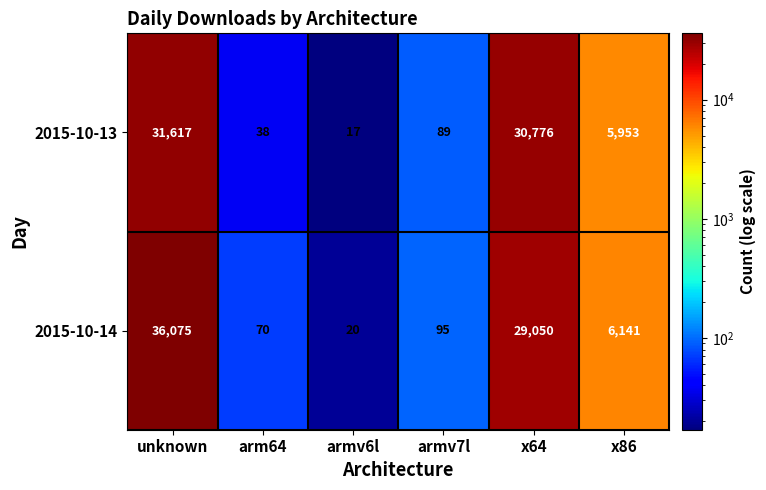

What is the difference between the second highest and second lowest values in the 2015-10-14 series?

28980